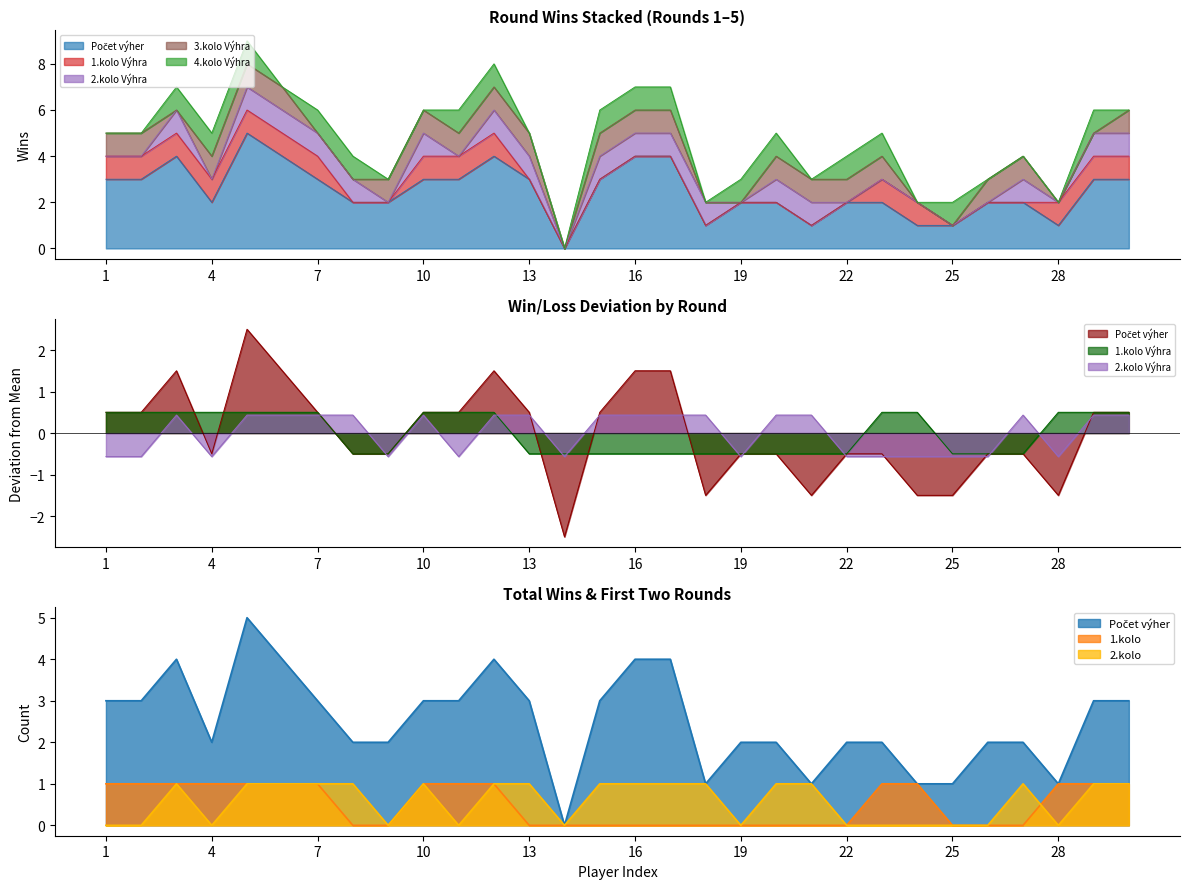

Is the value of 2.kolo Výhra at 12 greater than the value of Počet výher at 24?

No